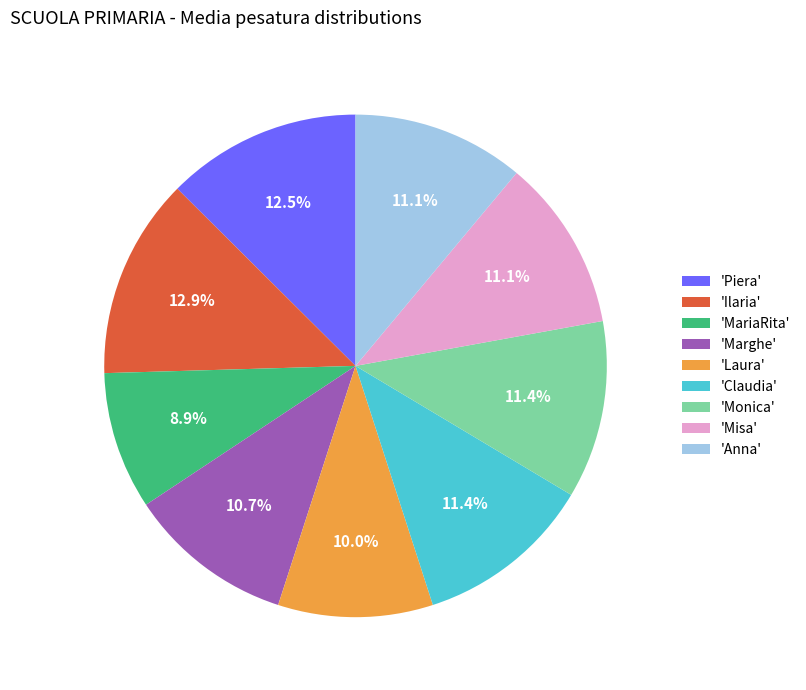

What is the smallest slice in the pie chart?

'MariaRita'